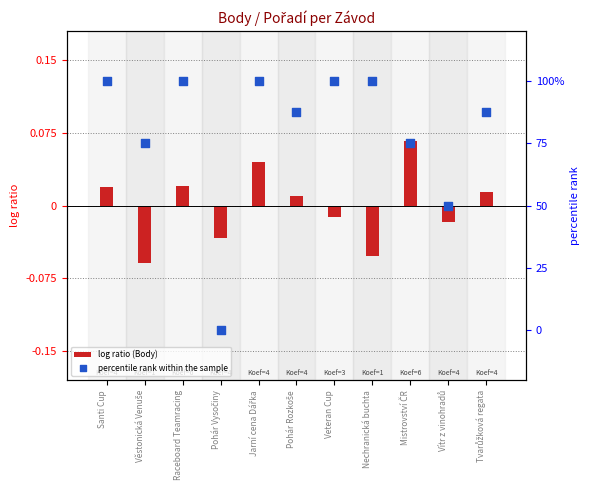

At which category is the sum across all series the highest?

Jarní cena Dářka